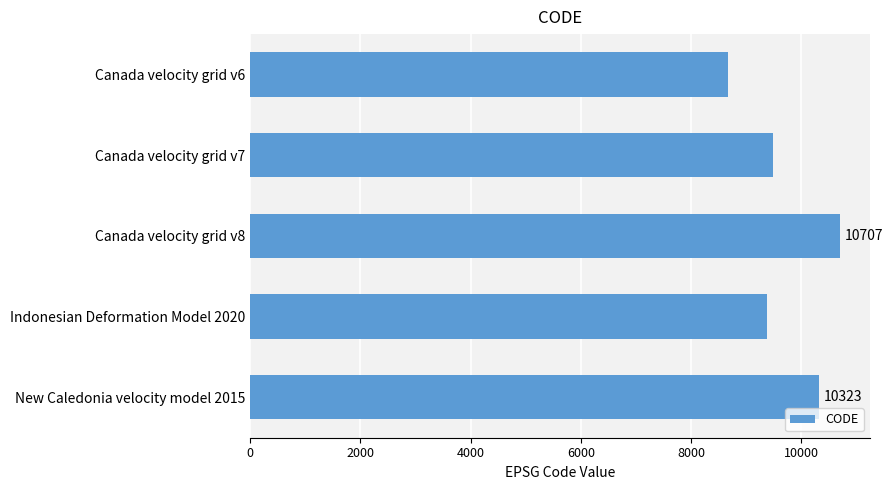

Reading bottom to top, what are all the values shown in this chart?

10323	9375	10707	9483	8676